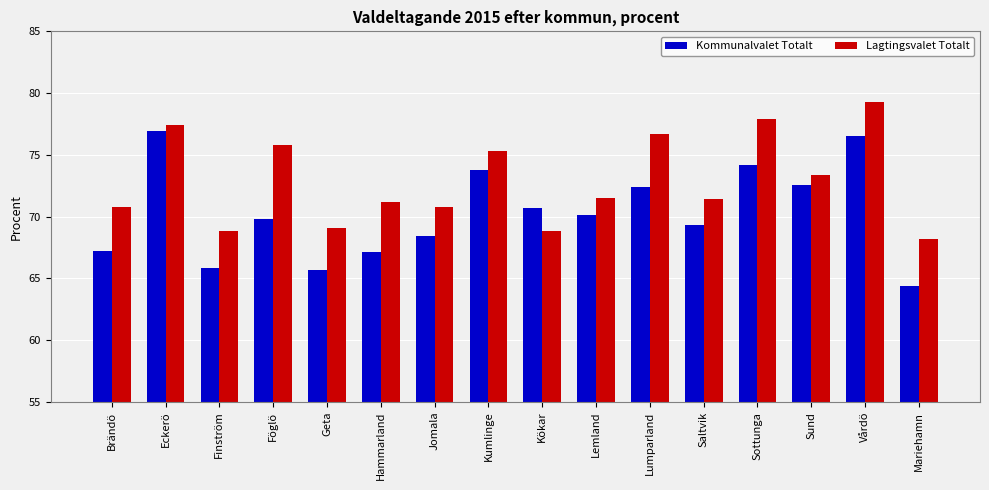

At which label does Lagtingsvalet Totalt reach its peak?

Vårdö